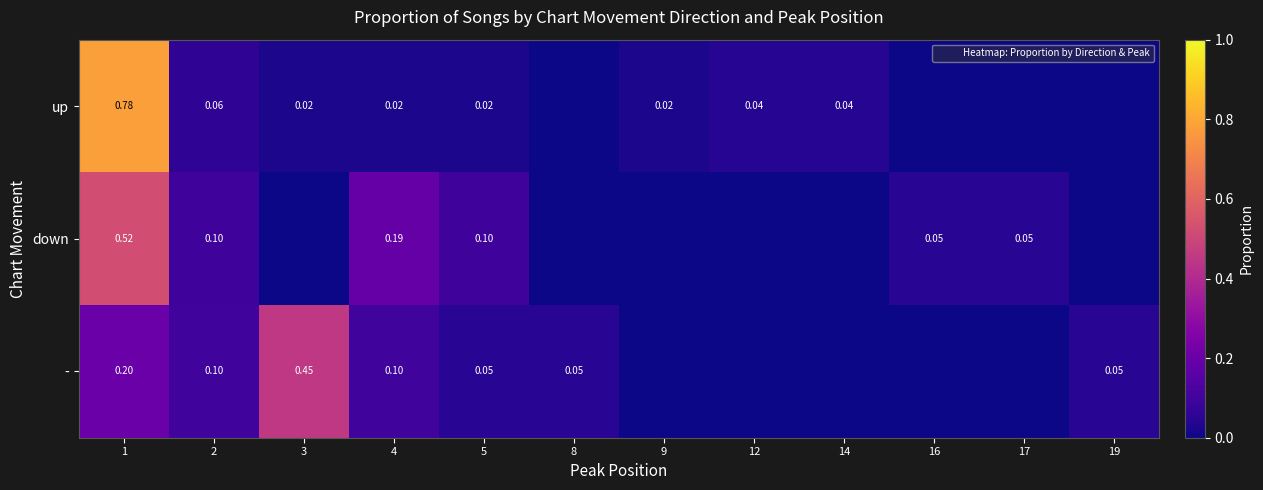

At which category is the sum across all series the highest?

1